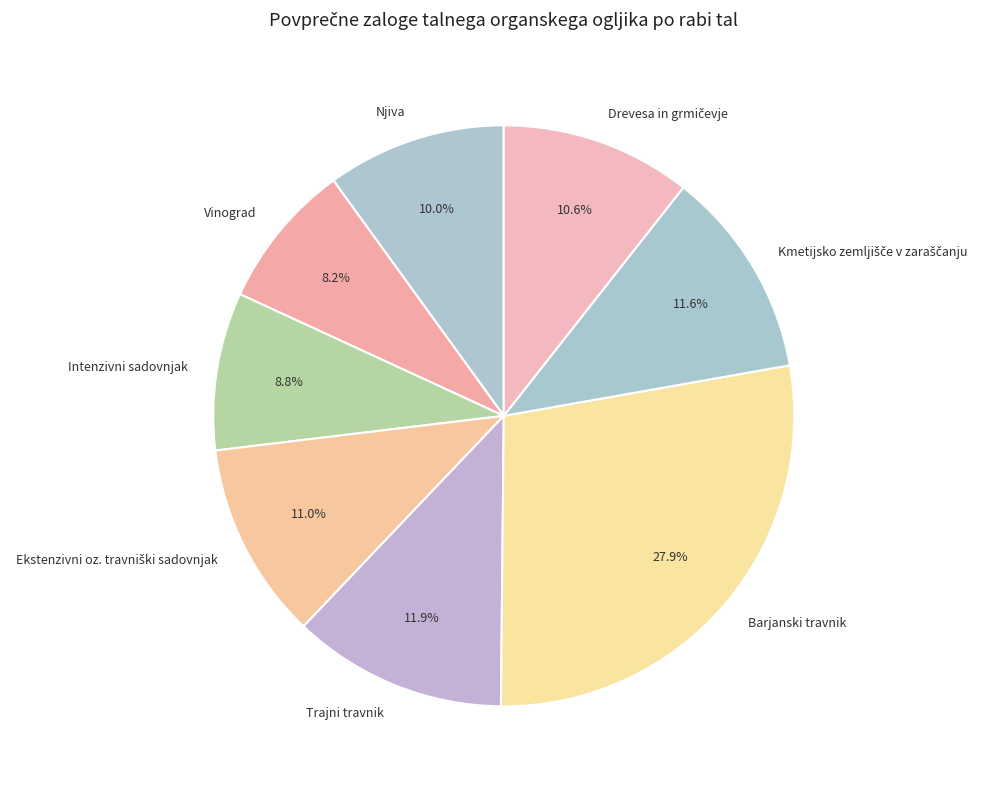

How much of the chart is everything except Barjanski travnik?

72.1%